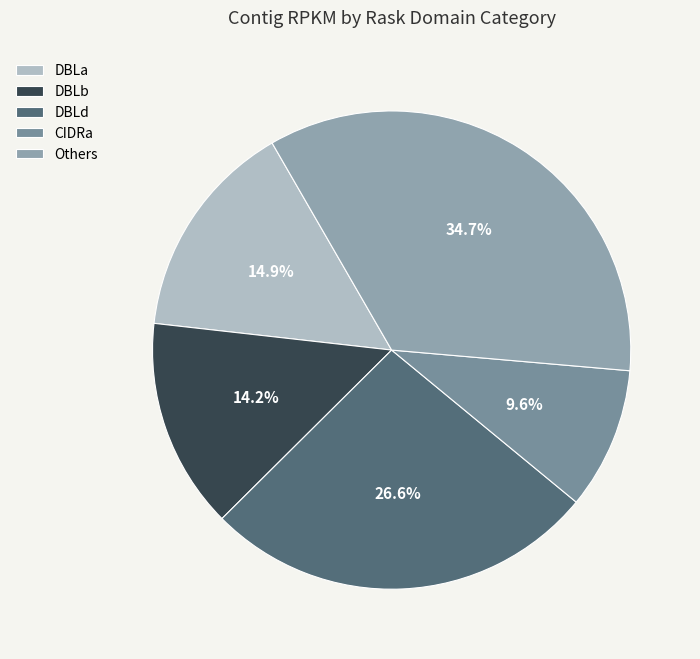

How many segments does this pie chart have?

5